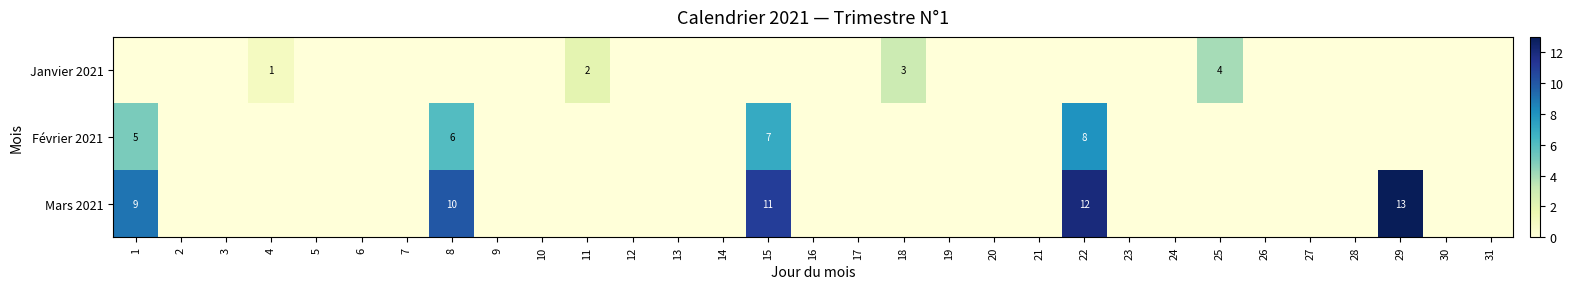

What is the difference between the maximum and minimum values in the Mars 2021 series?

13